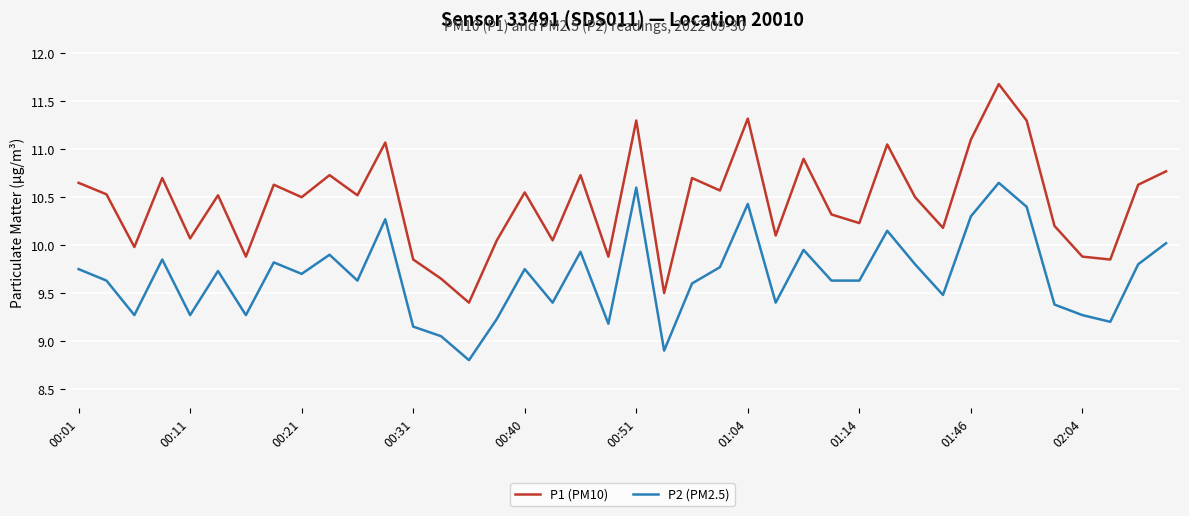

True or false: P1 (PM10) and P2 (PM2.5) cross at least once.

False